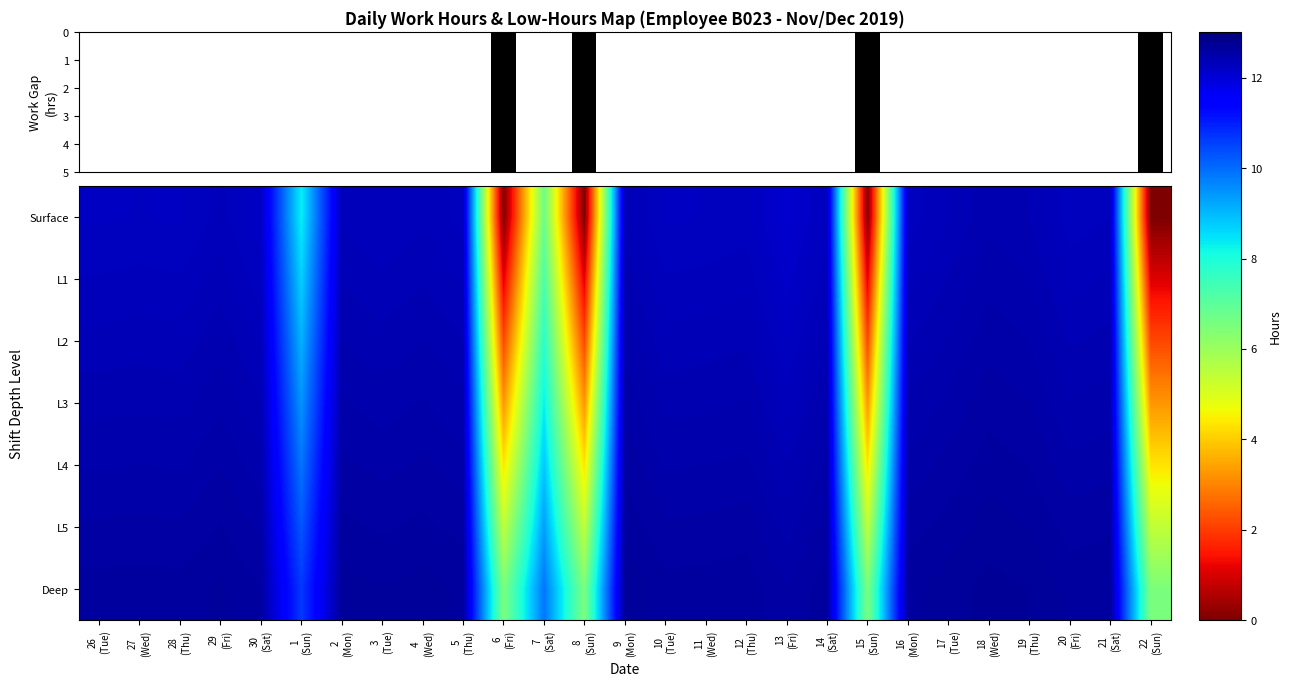

List the series in order of their peak value, highest first.

Deep, L5, L4, L3, L2, L1, Surface